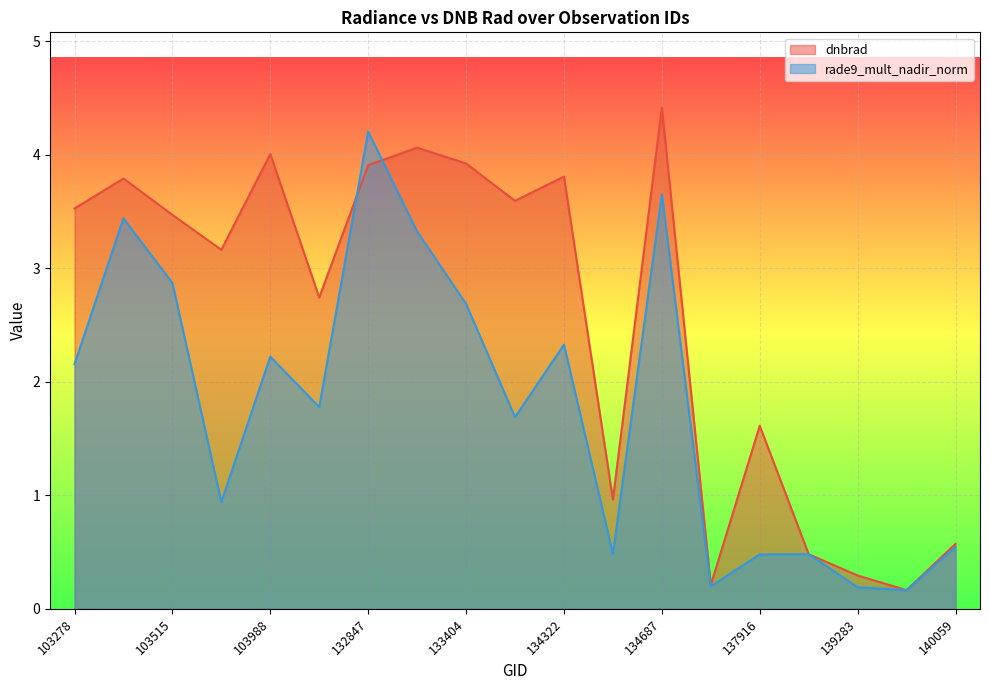

Which category has the highest value in the dnbrad series?

134687